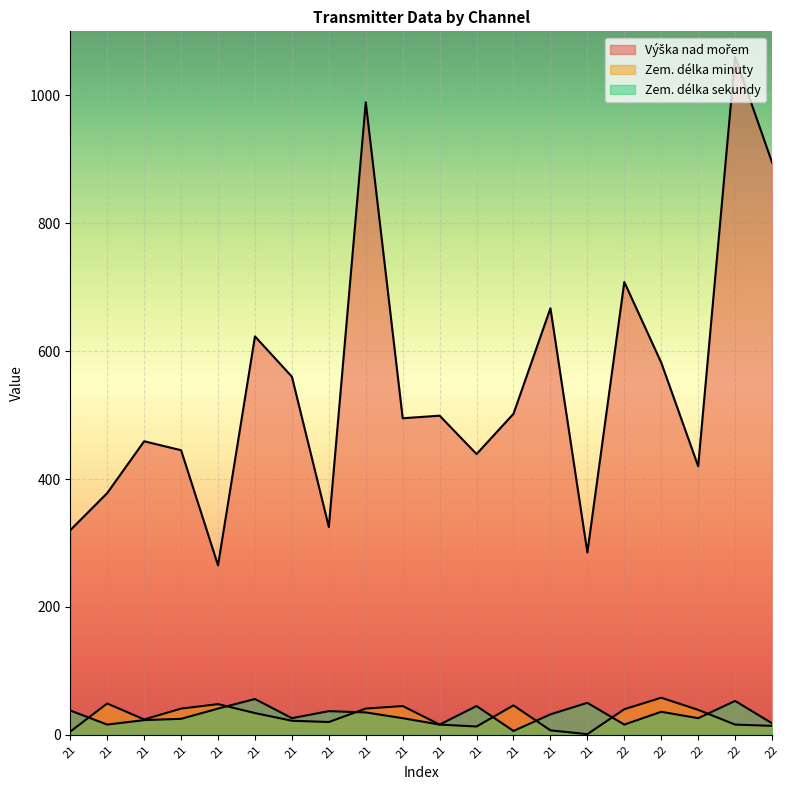

At which label does Zem. délka minuty first exceed 34?

21